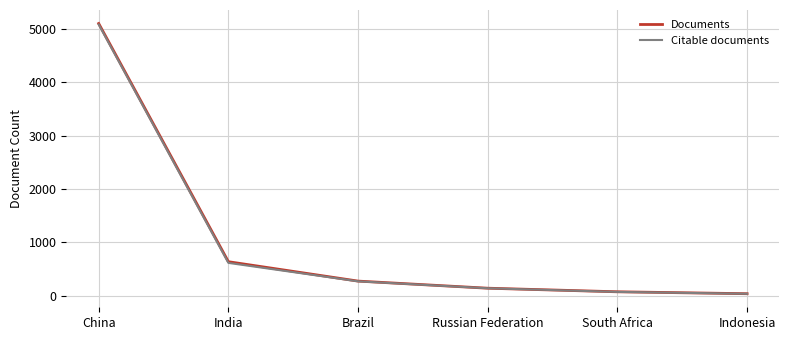

At which category is the sum across all series the highest?

China